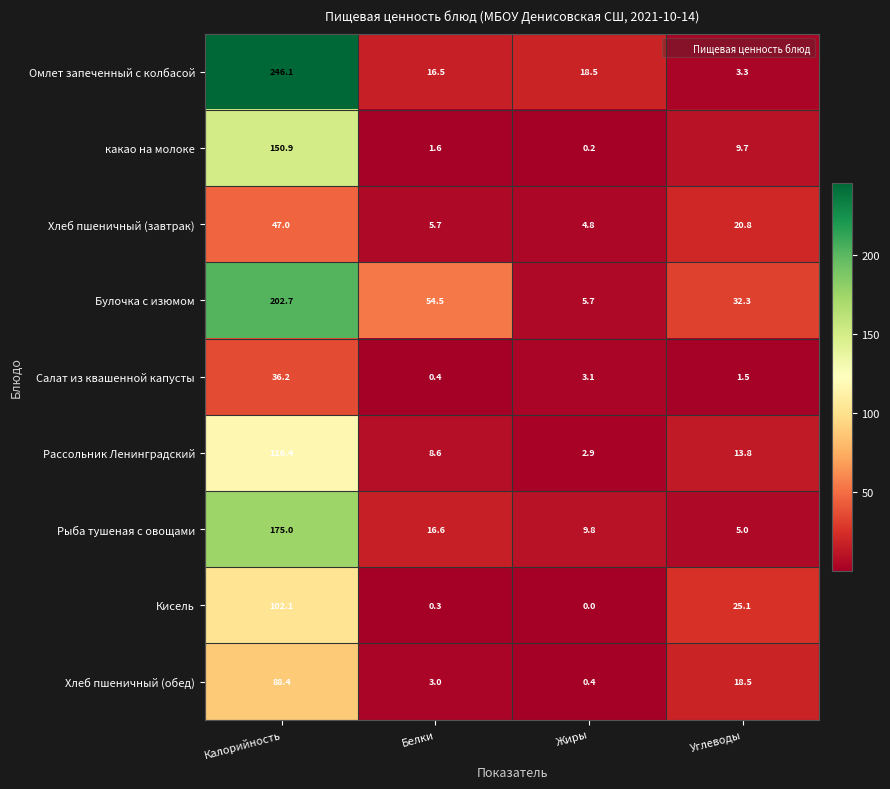

Which series has the largest total across all categories?

Булочка с изюмом